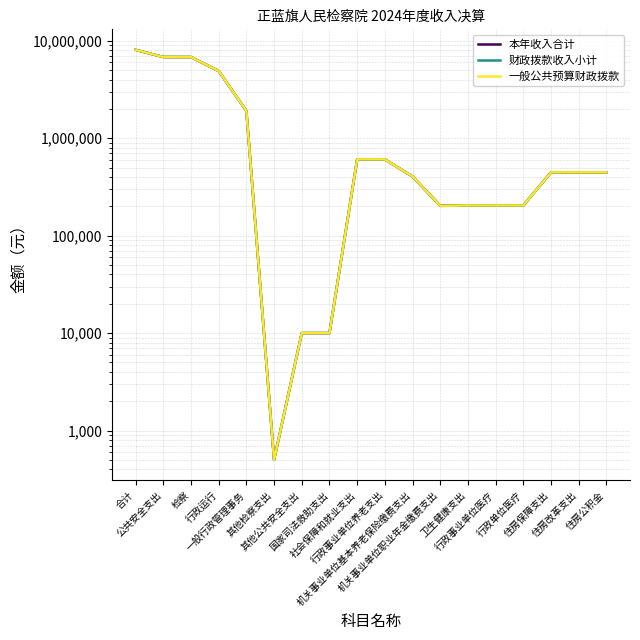

Does the chart display data point markers on the line(s)?

No